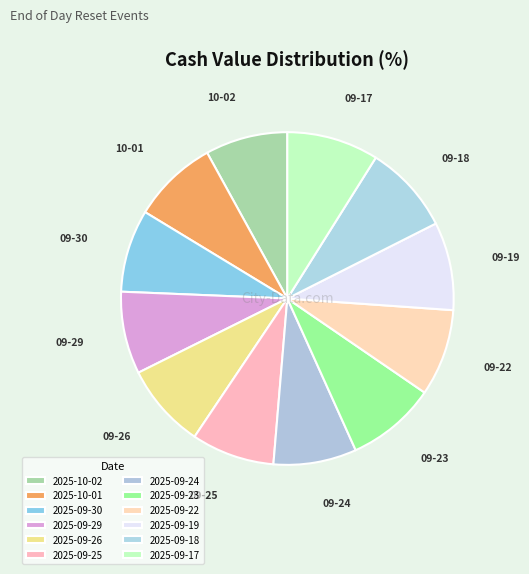

Which slice is the smallest?

2025-10-02